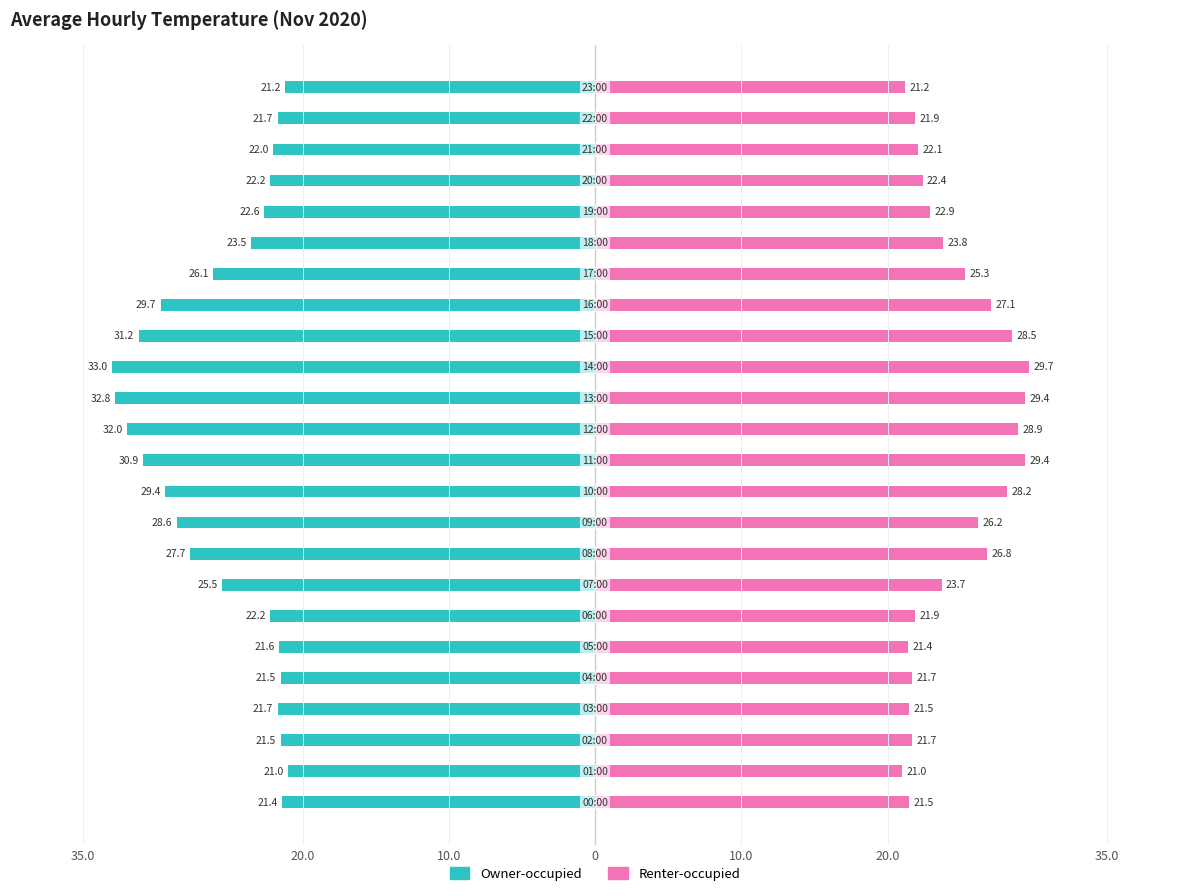

Is it true that Owner-occupied equals -8.8 at 10?

False